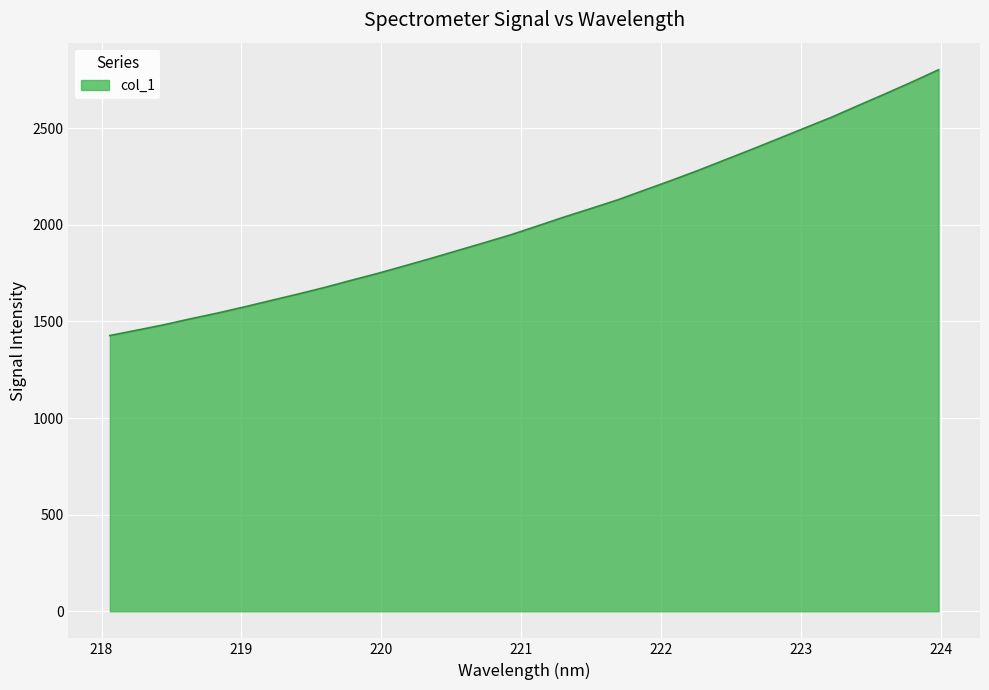

What is the average value?

2022.2